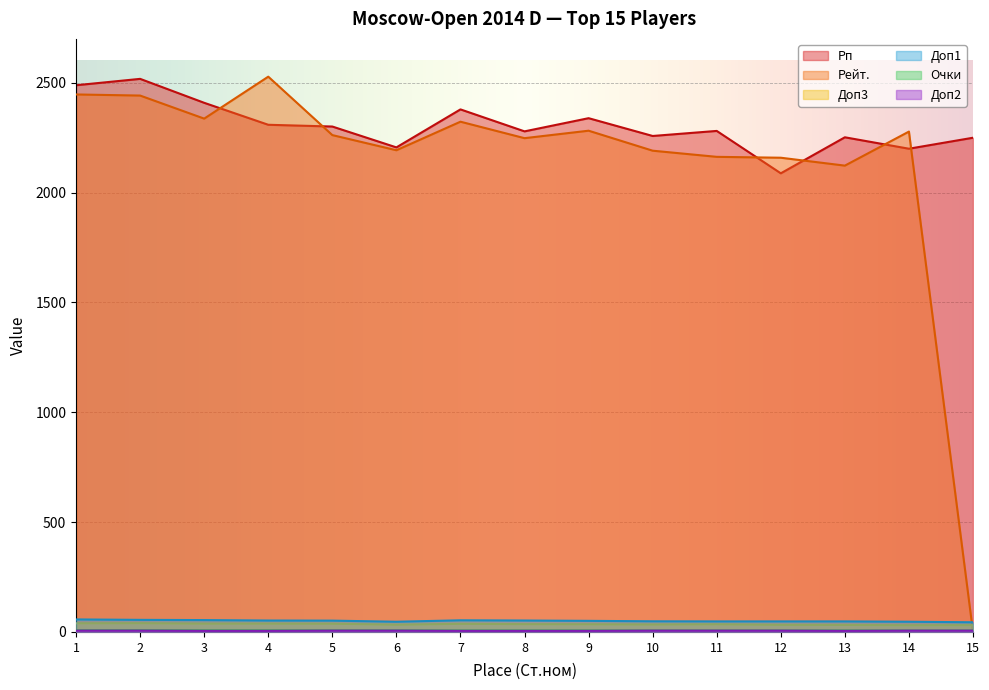

Where do Рп and Рейт. first cross each other?

3 and 4